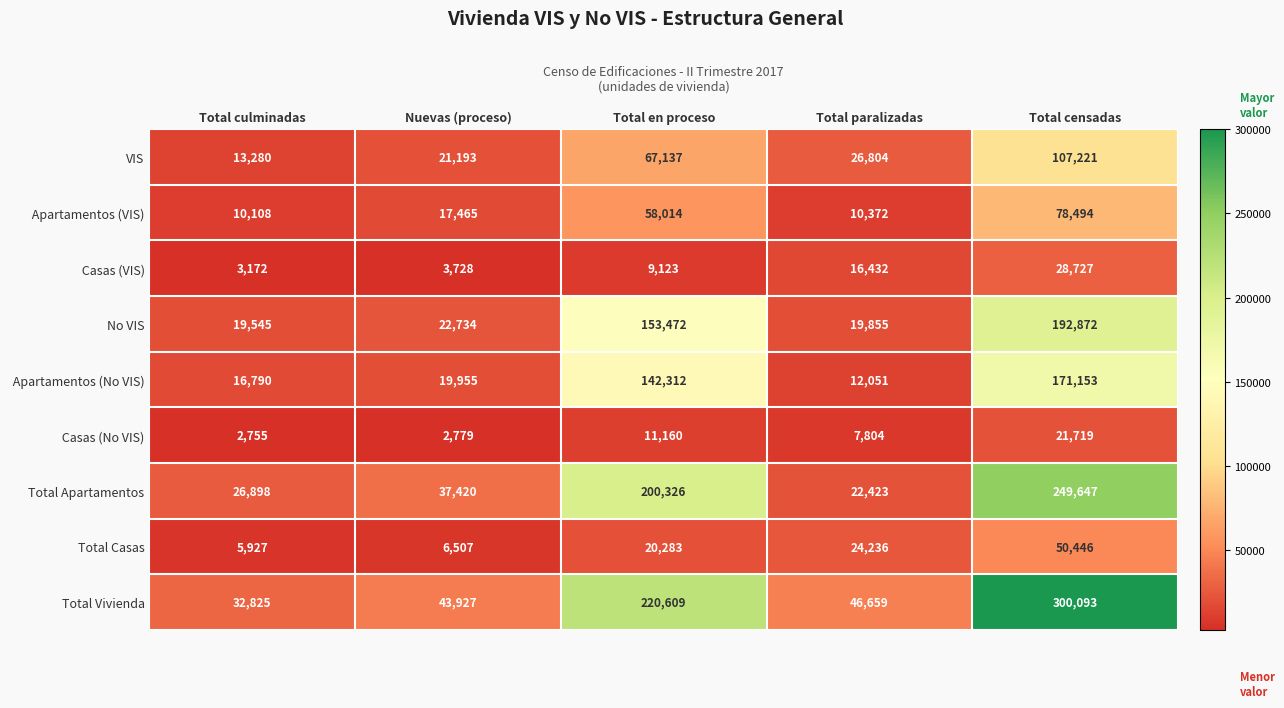

Read the VIS value at Nuevas (proceso), to the nearest 100.

21200